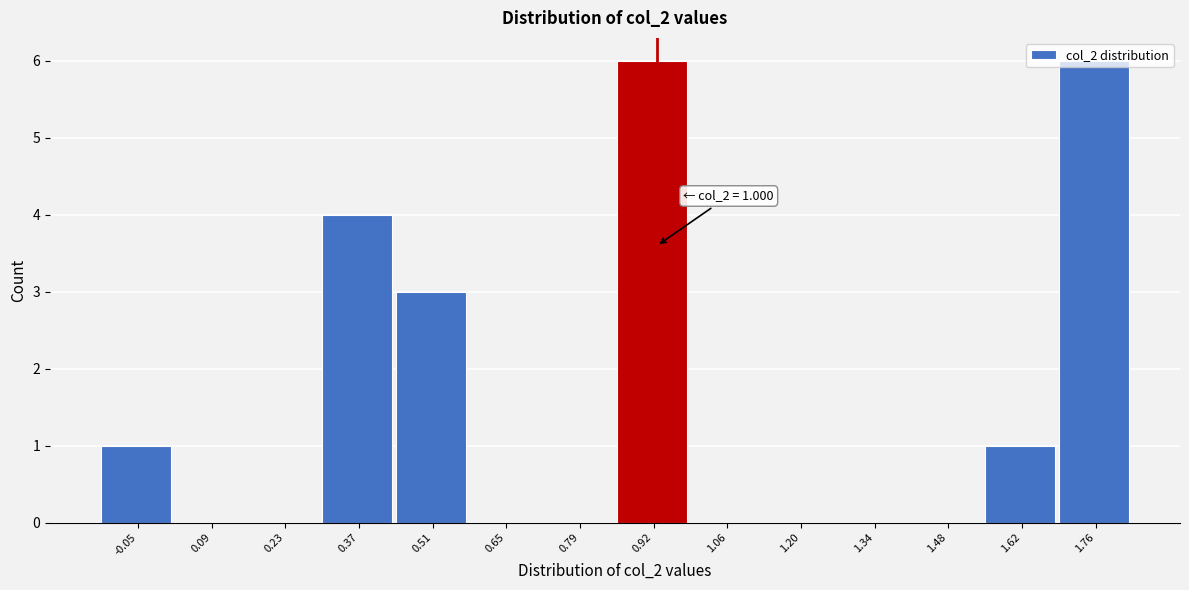

The chart shows a value of 1 at 1.62. True or false?

True